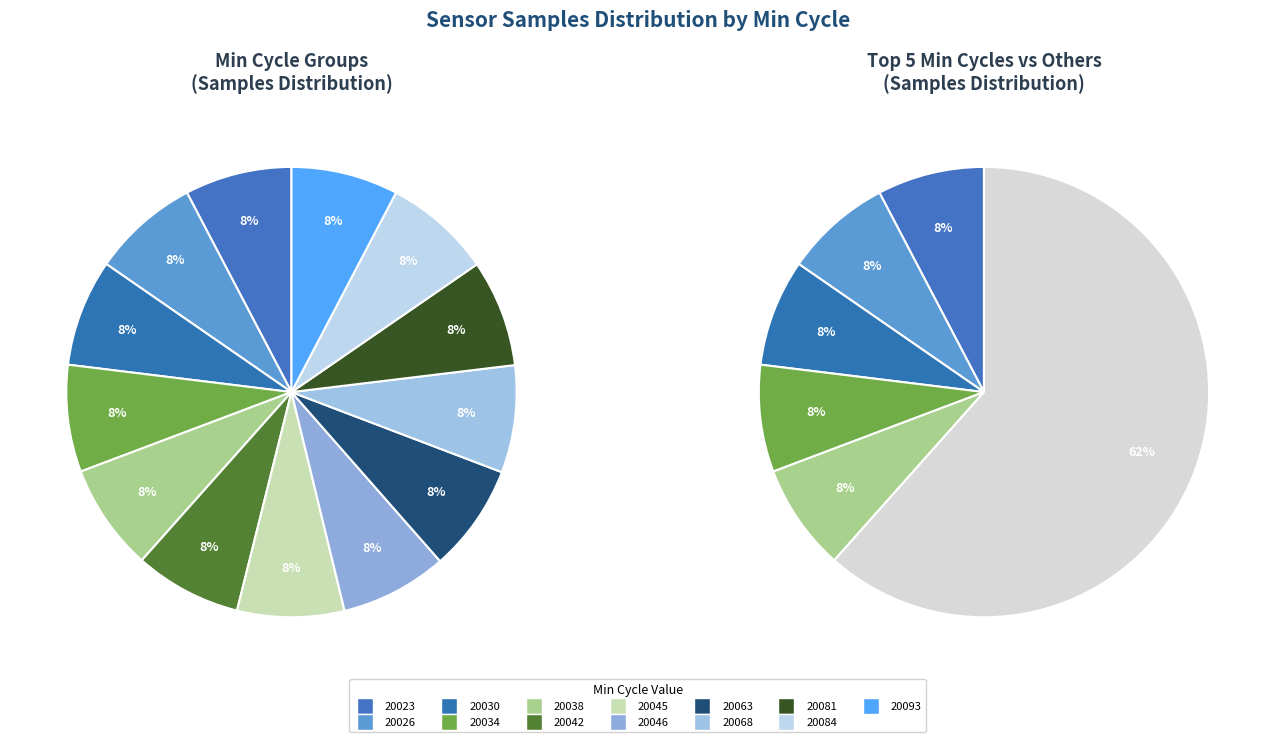

What is the change in value from Min_cycle 20034 to Min_cycle 20038?

+1426